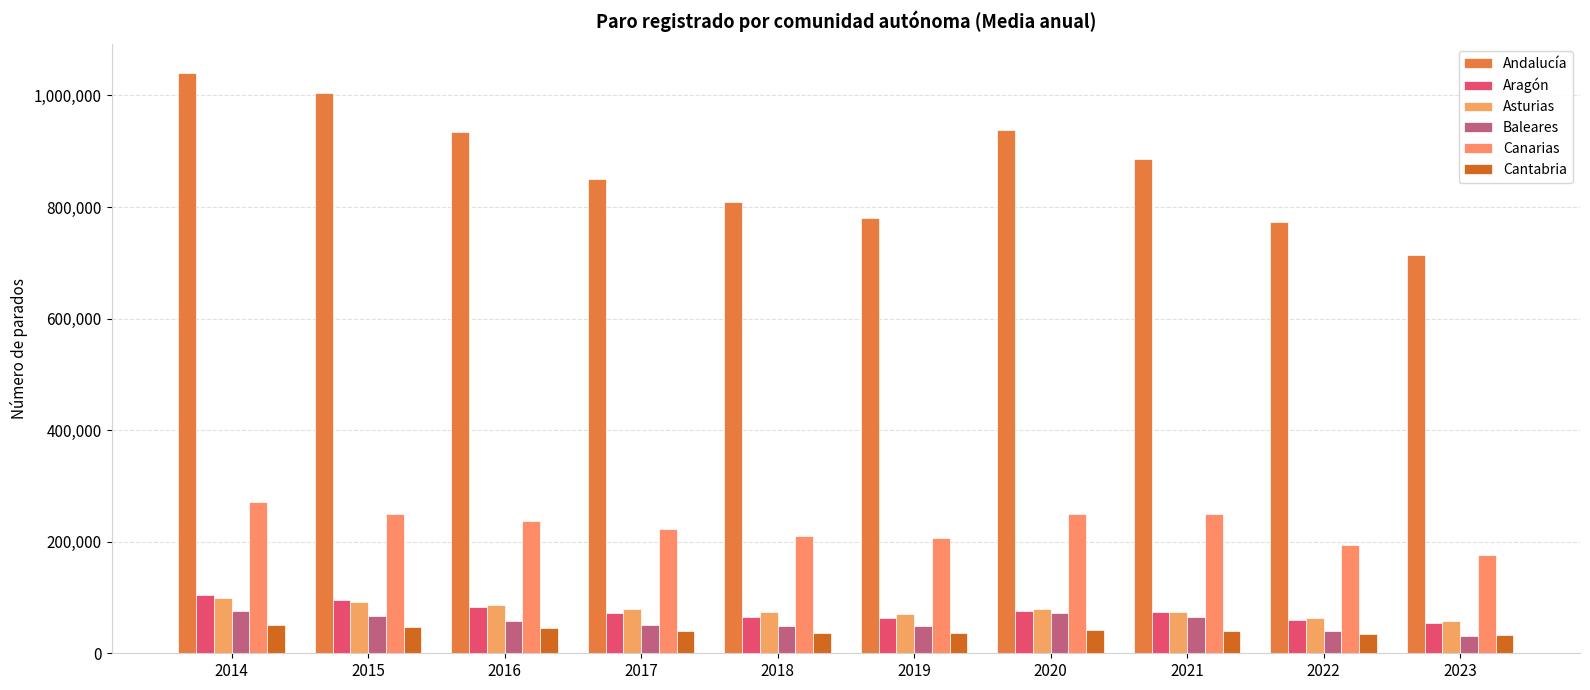

What is the value of the Aragón bar at the 4th from the left?

72089.6